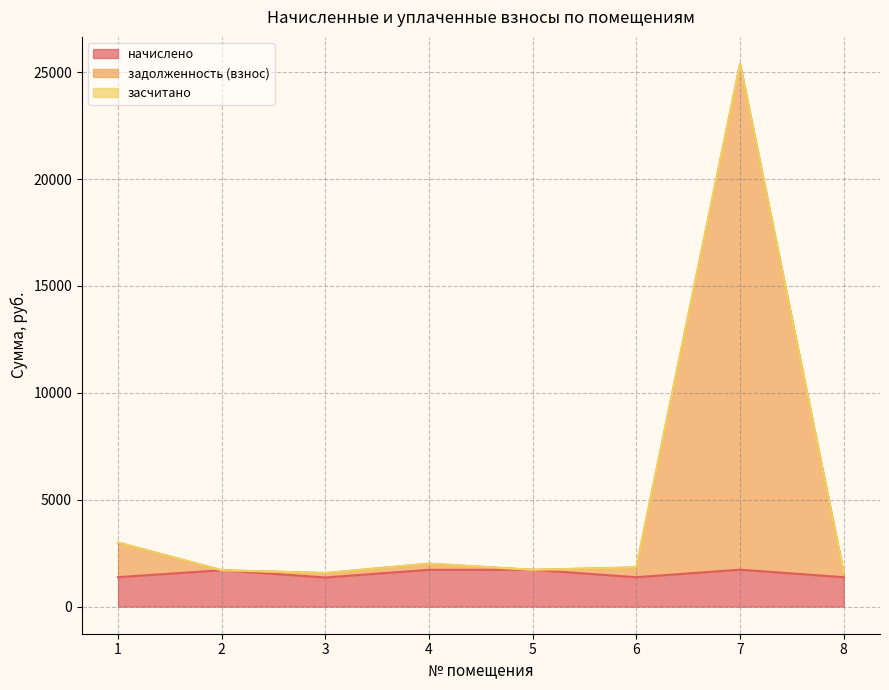

At which category is the sum across all series the highest?

7